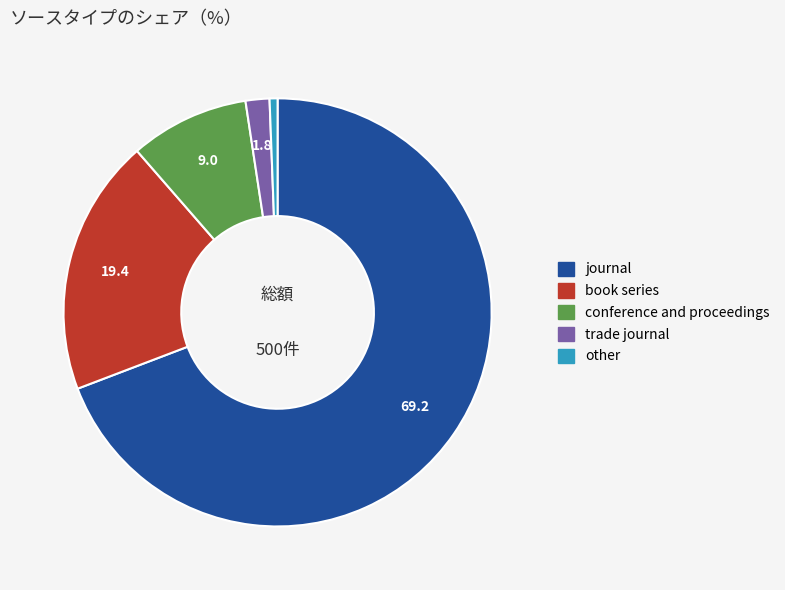

Rank the categories by value from lowest to highest.

other, trade journal, conference and proceedings, book series, journal